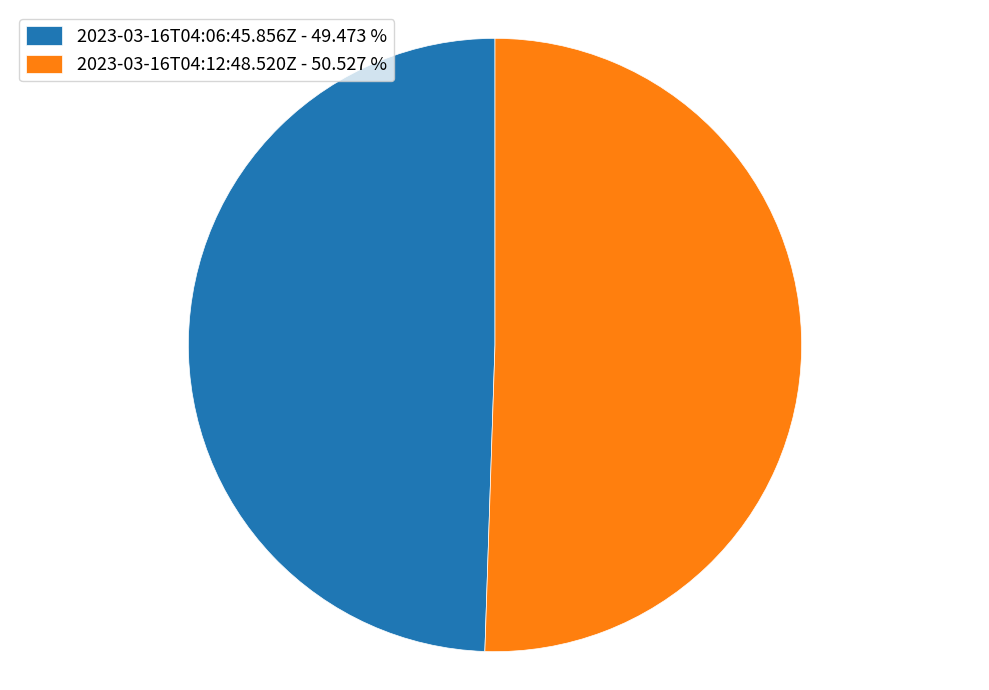

Do 2023-03-16T04:12:48.520Z - 50.527 % and 2023-03-16T04:06:45.856Z - 49.473 % together represent more than half of the pie?

Yes